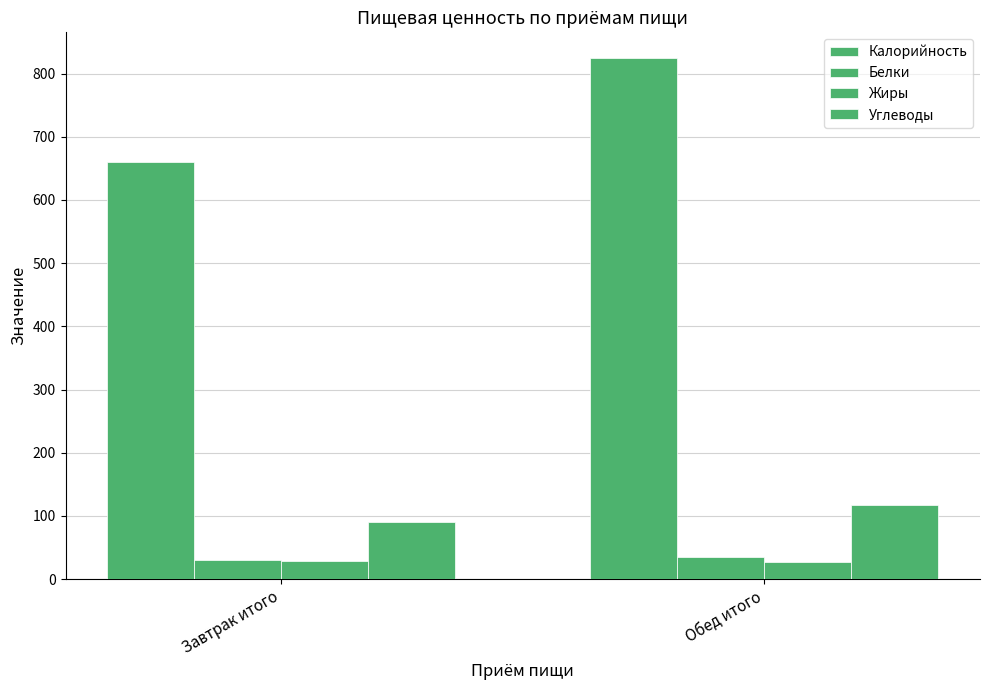

What is the greatest value displayed?

824.0